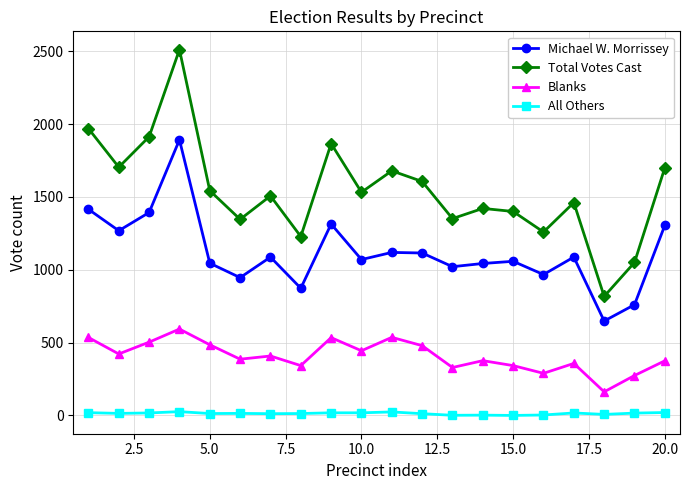

Count the number of categories in the chart.

20